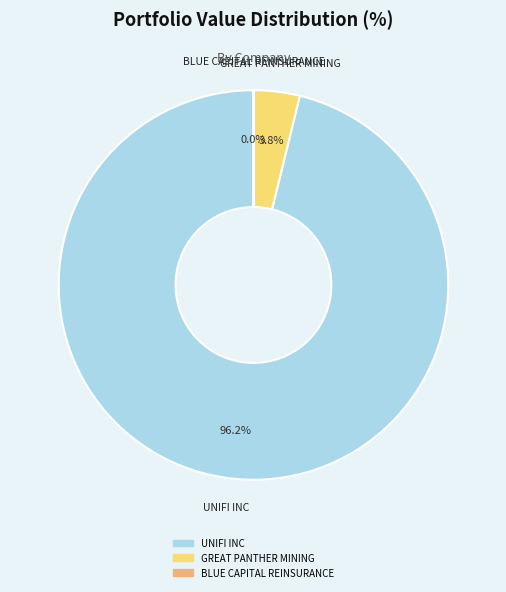

The UNIFI INC slice represents 96% of the pie. True or false?

True